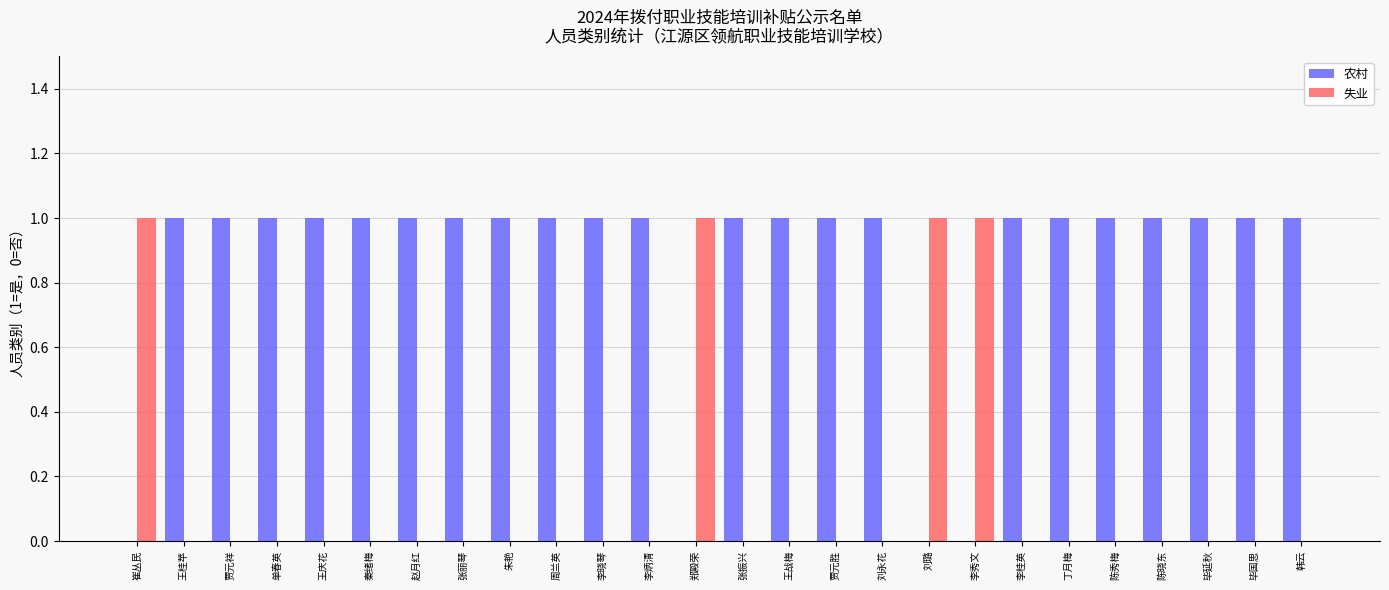

Reading left to right, what are all the values shown in this chart?

农村: 0	1	1	1	1	1	1	1	1	1	1	1	0	1	1	1	1	0	0	1	1	1	1	1	1	1
失业: 1	0	0	0	0	0	0	0	0	0	0	0	1	0	0	0	0	1	1	0	0	0	0	0	0	0